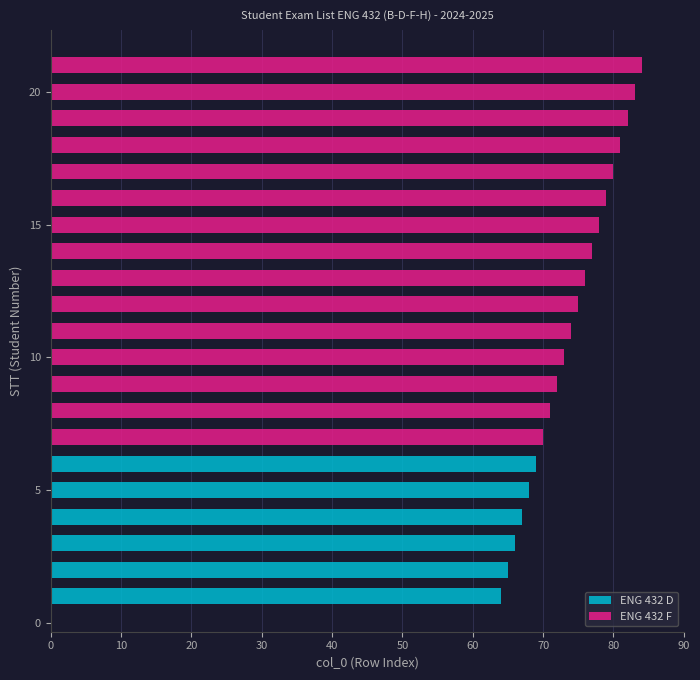

What is the difference between the maximum and minimum values in the ENG 432 D series?

5